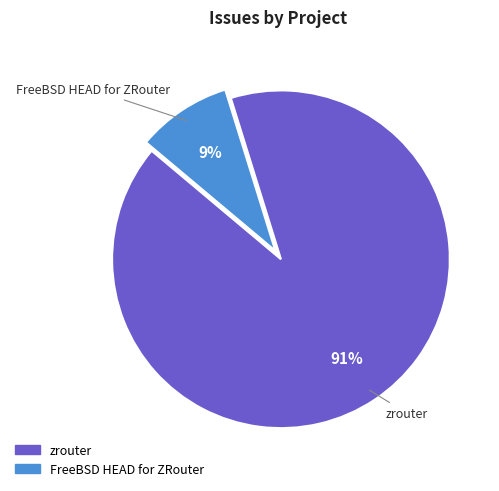

To the nearest percent, what percentage of the pie is zrouter?

91%